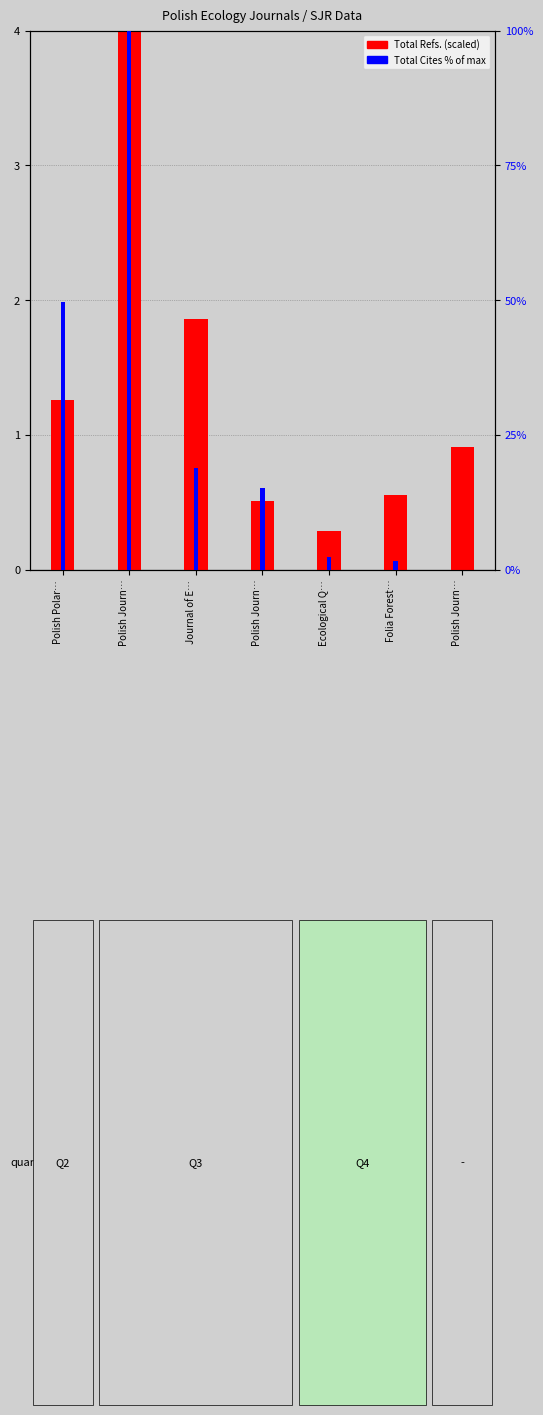

What is the label of the 5th bar from the left?

Ecological Q…